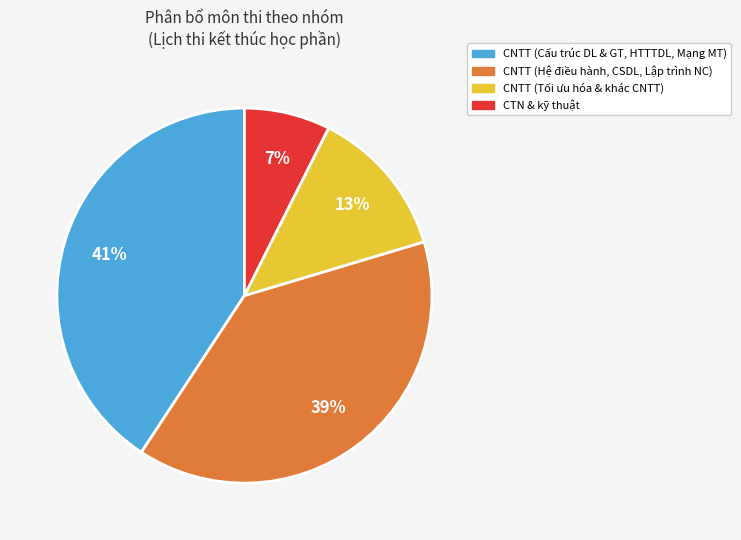

Which category has the biggest portion of the pie?

CNTT (Cấu trúc DL & GT, HTTTDL, Mạng MT)